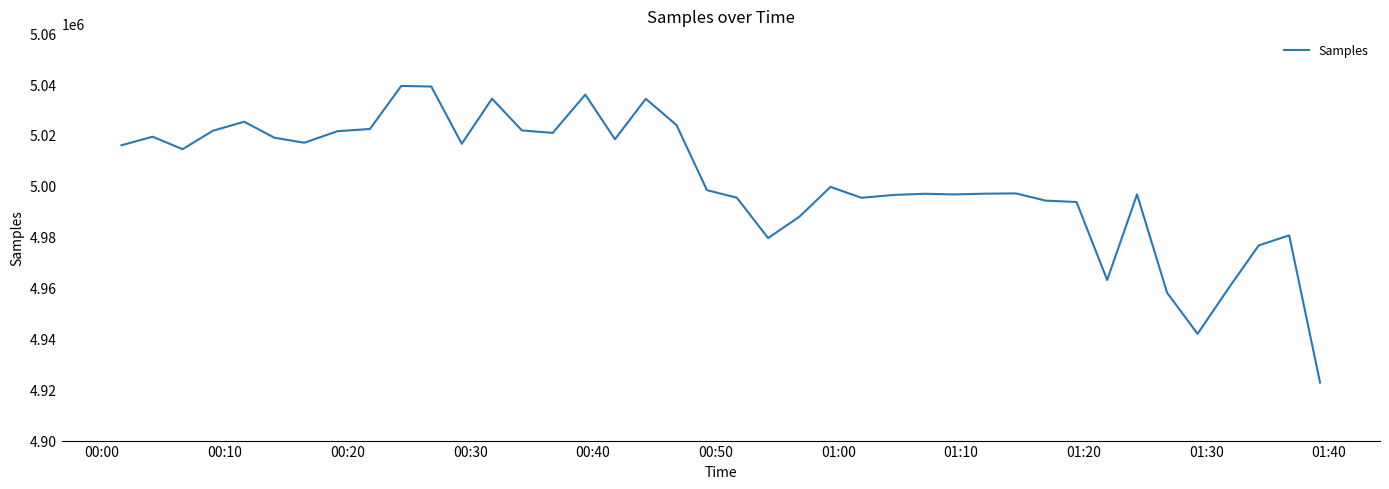

What is the maximum value shown in the chart?

5039260